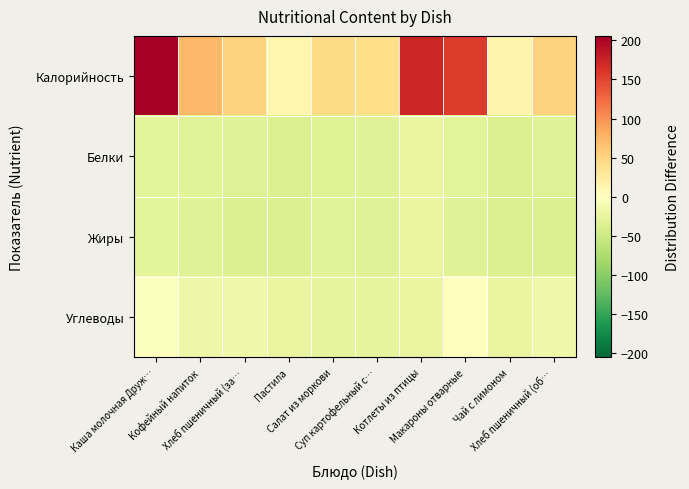

Which series has the largest range (max minus min)?

Калорийность